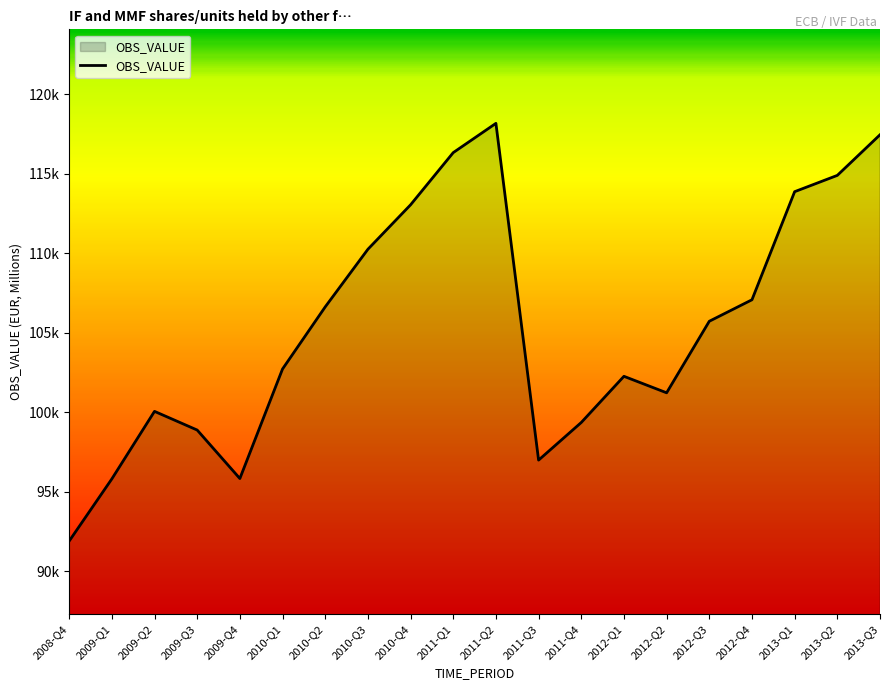

What is the label of the 13th point from the right?

2010-Q3